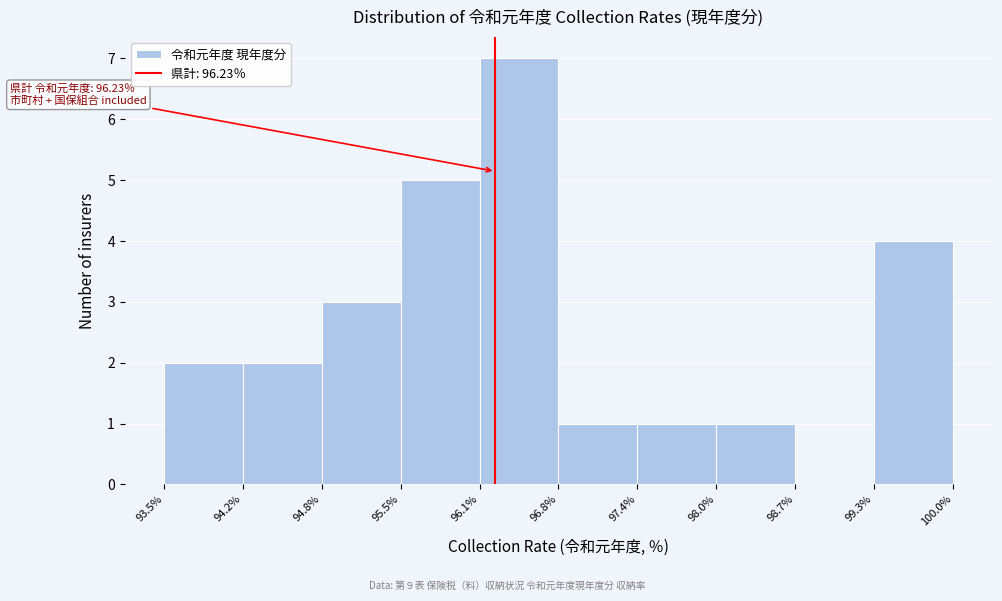

Over which range of the x-axis is the bar tallest?

96.1% to 96.8%